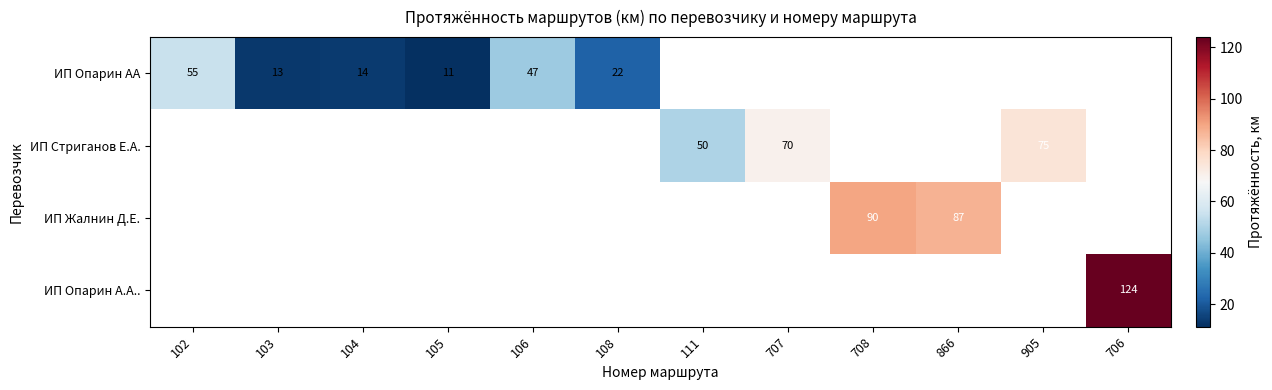

The ИП Опарин АА series shows 14 at 104. True or false?

True